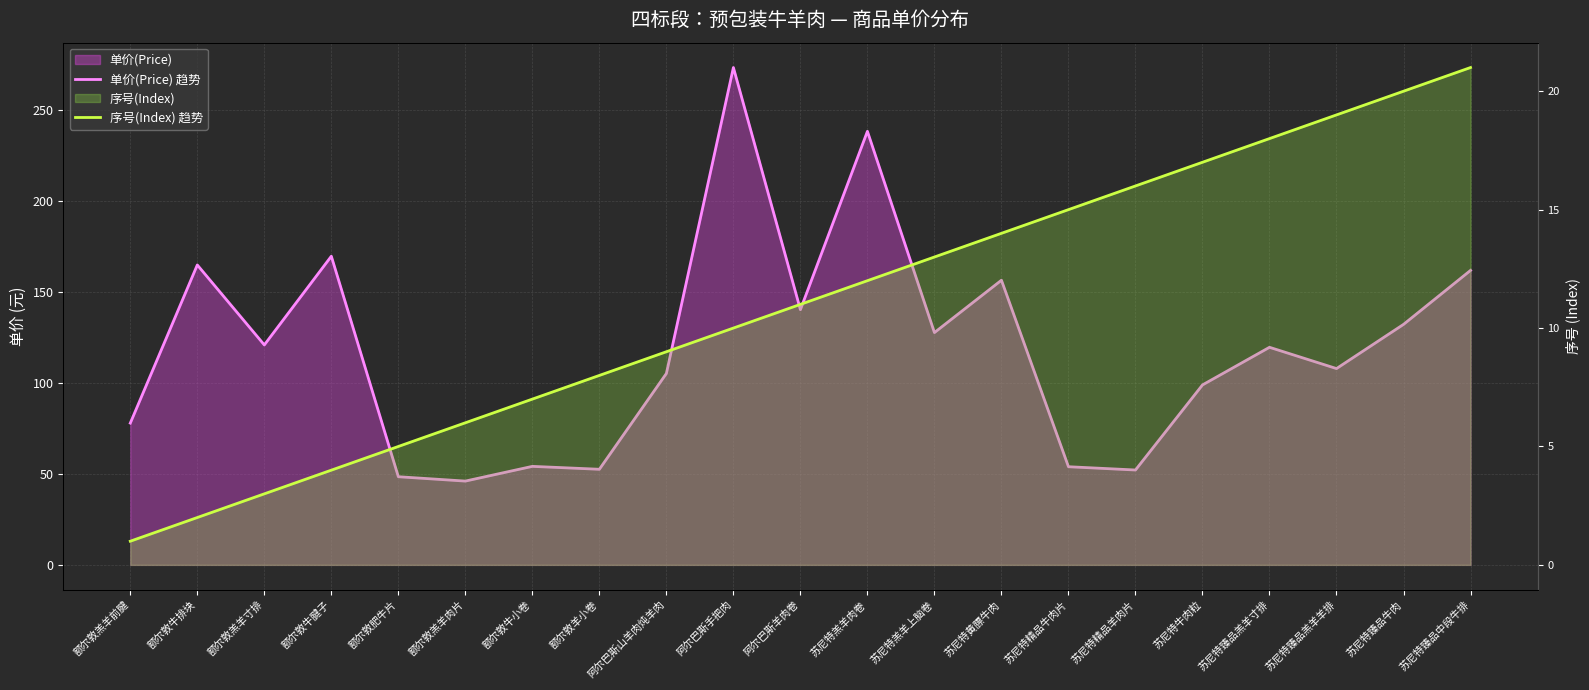

What is the label of the 15th point from the right?

额尔敦牛小卷